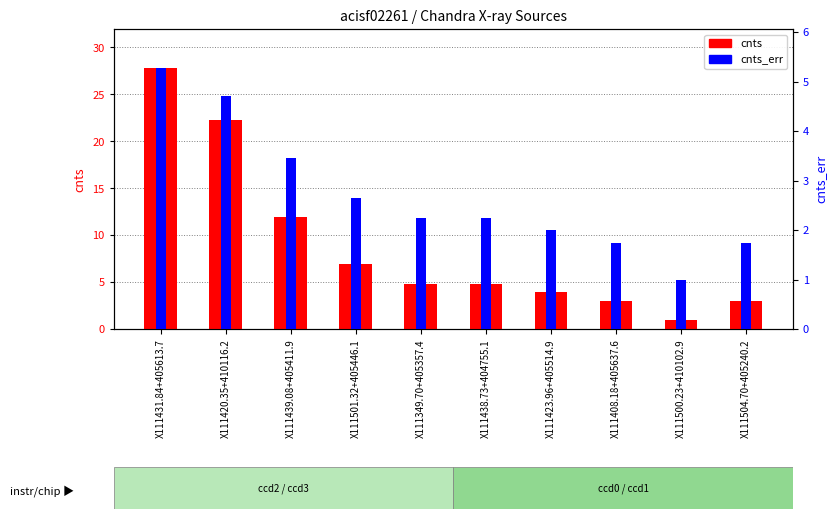

List the labels in order of cnts_err value, smallest first.

X111500.23+410102.9, X111408.18+405637.6, X111504.70+405240.2, X111423.96+405514.9, X111349.70+405357.4, X111438.73+404755.1, X111501.32+405446.1, X111439.08+405411.9, X111420.35+410116.2, X111431.84+405613.7